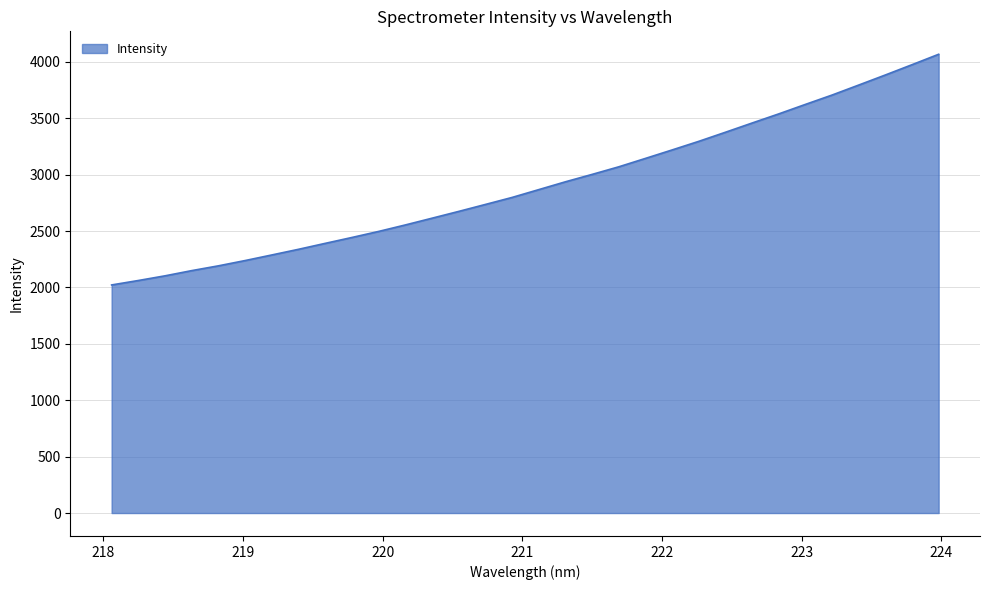

What is the minimum value shown in the chart?

2022.3